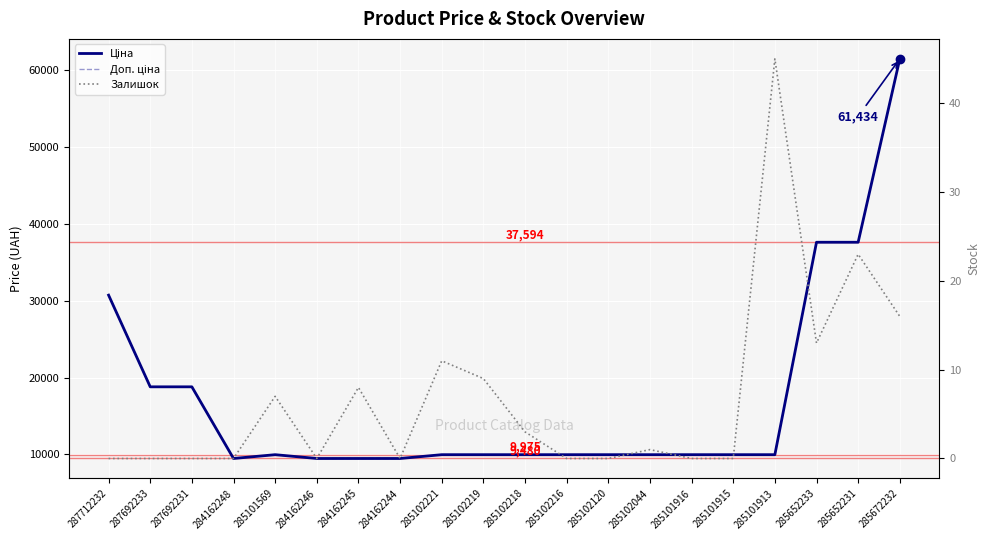

What value does the Ціна series have at 285652231?

37593.6